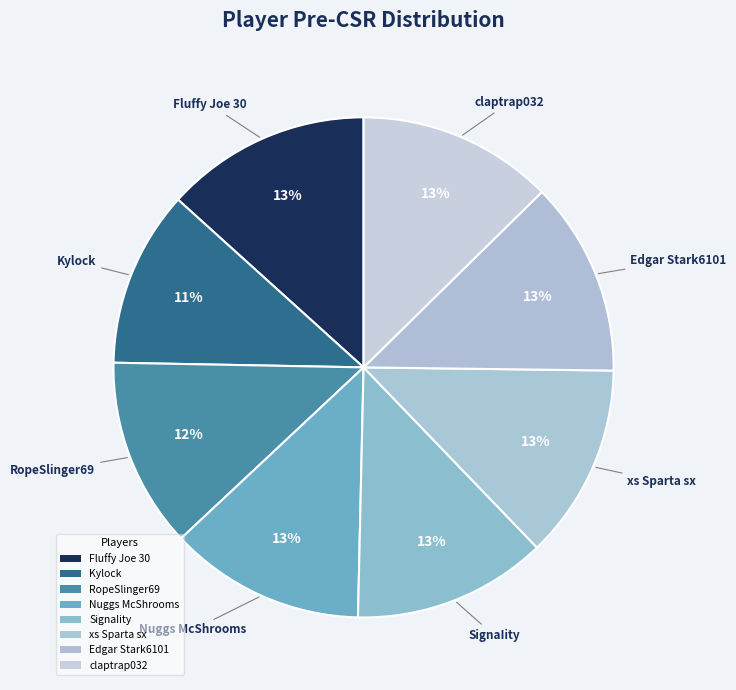

Which category has the smallest portion of the pie?

Kylock